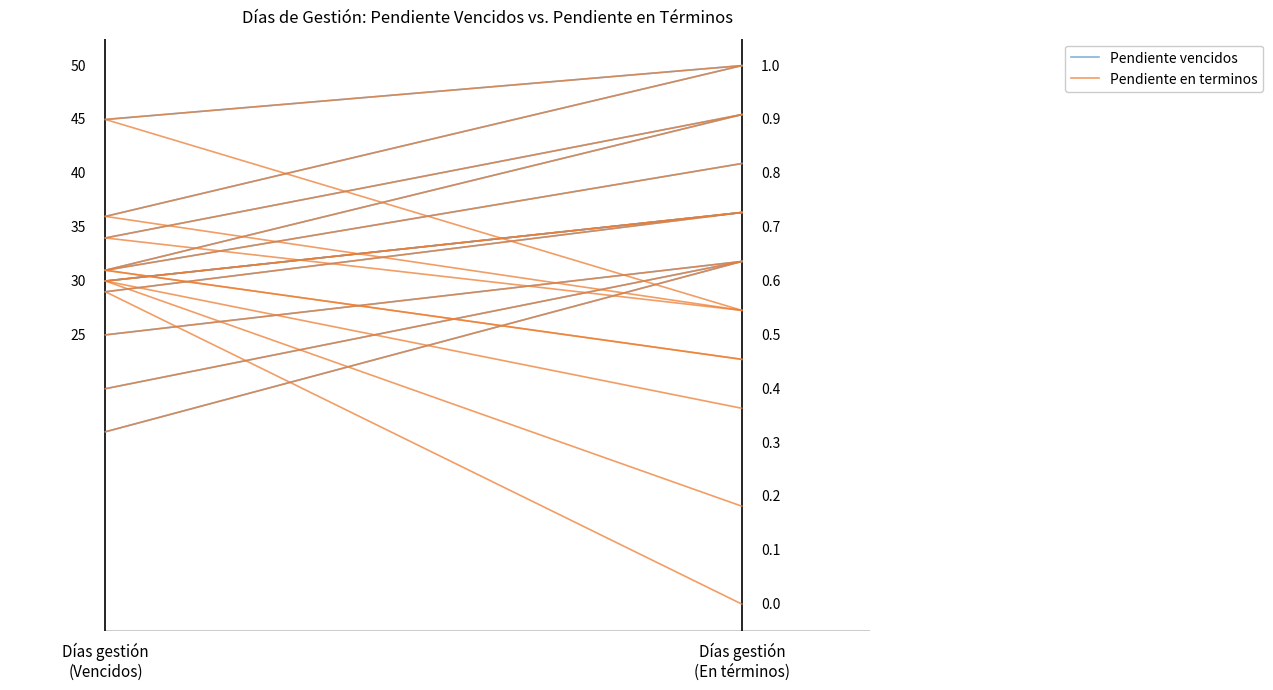

At 0, list the series in order from smallest to largest.

Pendiente vencidos, Pendiente en terminos